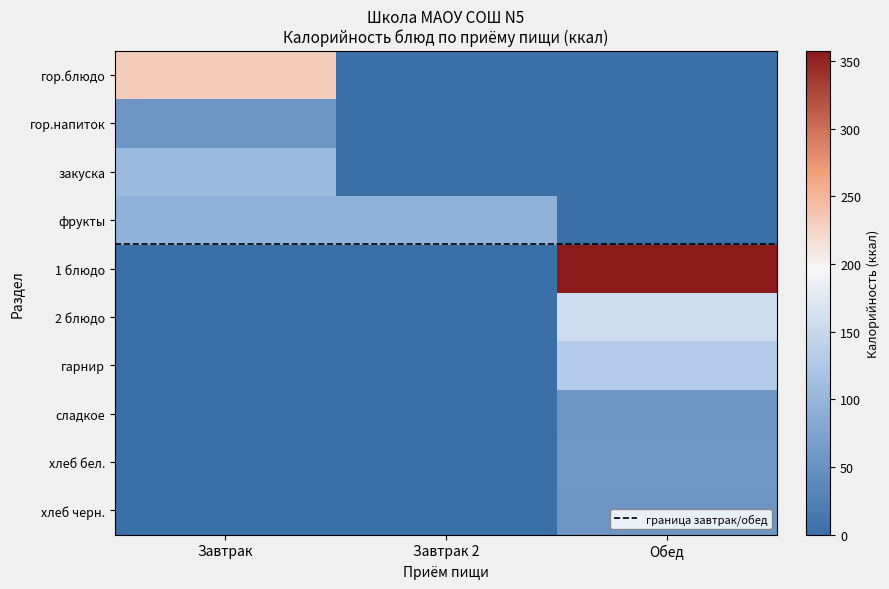

Rank the series by their maximum value, from lowest to highest.

Завтрак 2, Завтрак, Обед